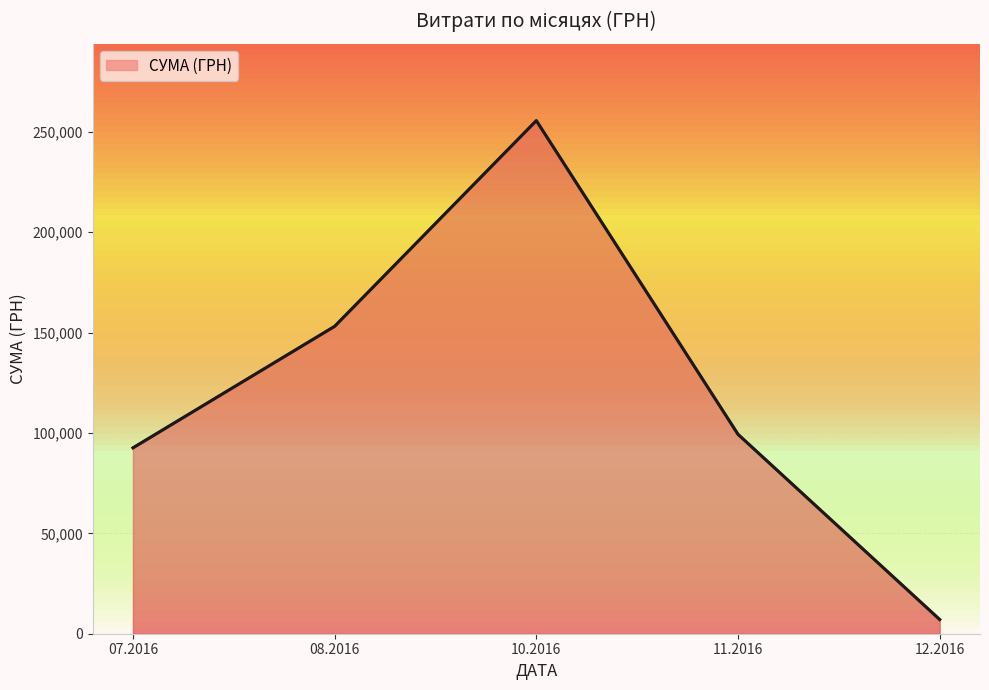

What is the smallest value displayed?

7080.0